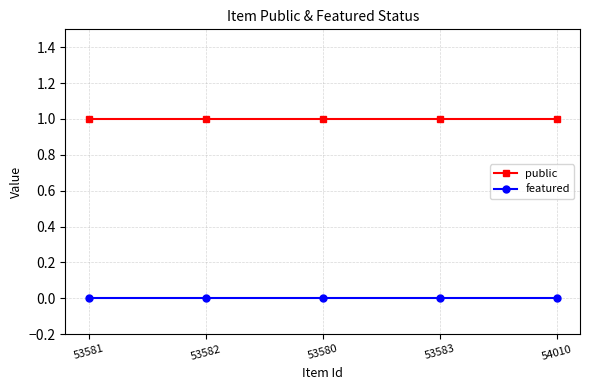

Reading left to right, list all the values displayed in this chart.

public: 1	1	1	1	1
featured: 0	0	0	0	0